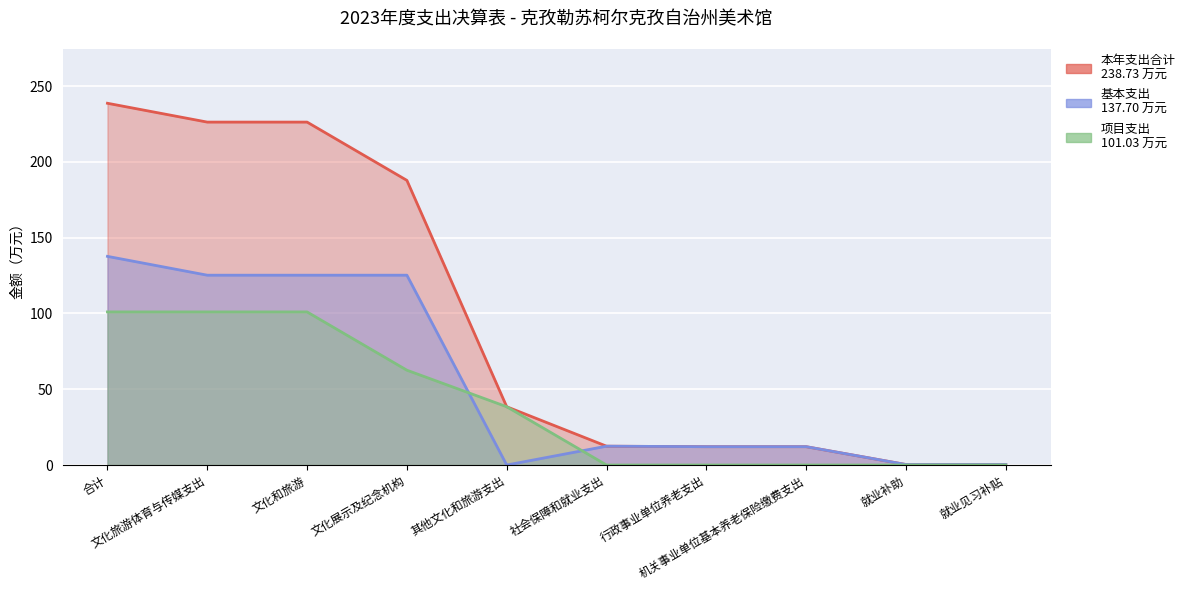

At which category is the sum across all series the highest?

合计